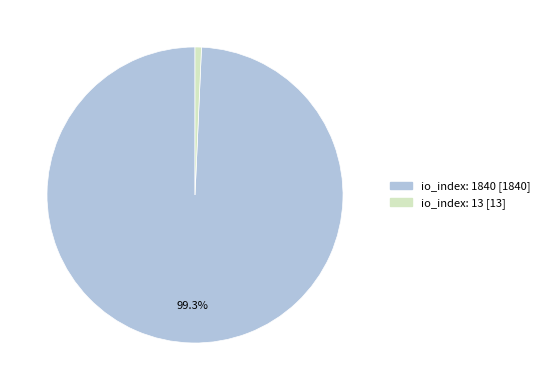

Which has a higher value, io_index: 13 or io_index: 1840?

io_index: 1840